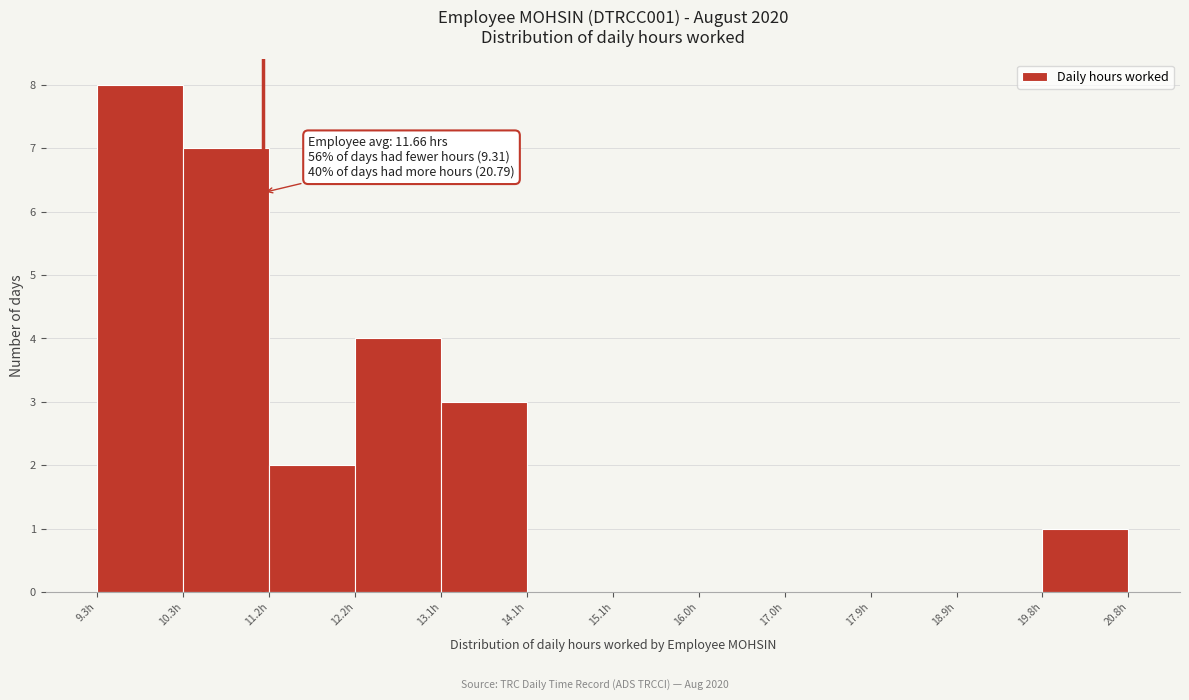

Which range on the x-axis has the tallest bar?

9.3 to 10.3